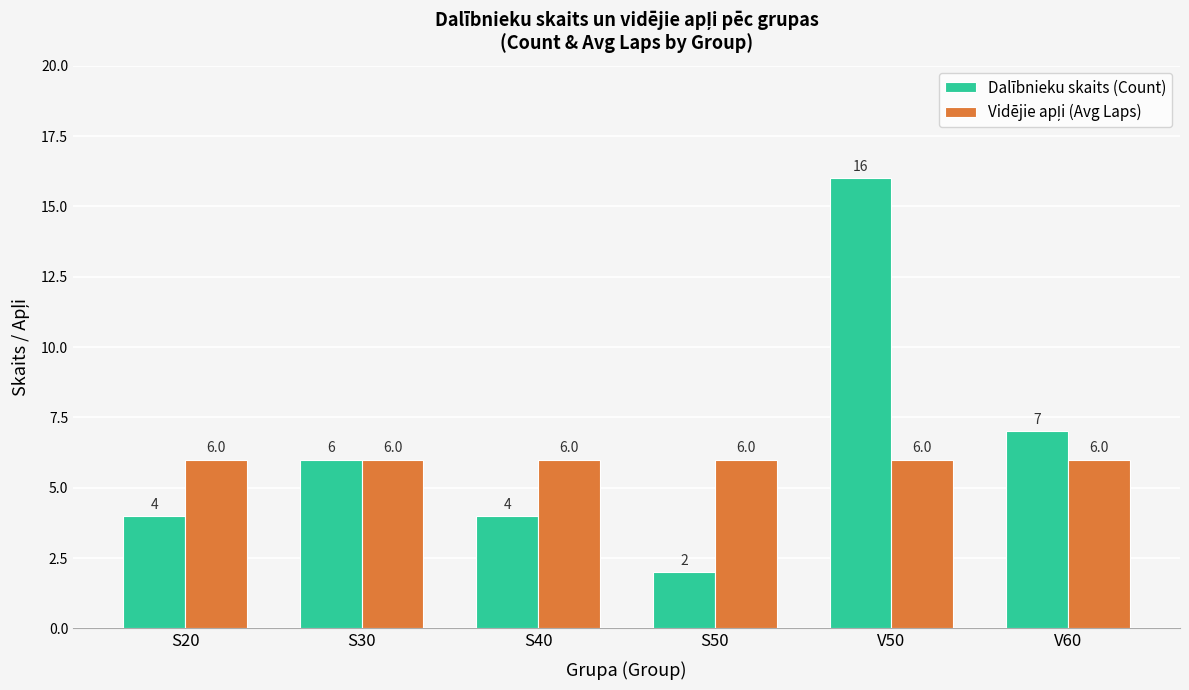

What is the difference between the highest and lowest values at S50?

4